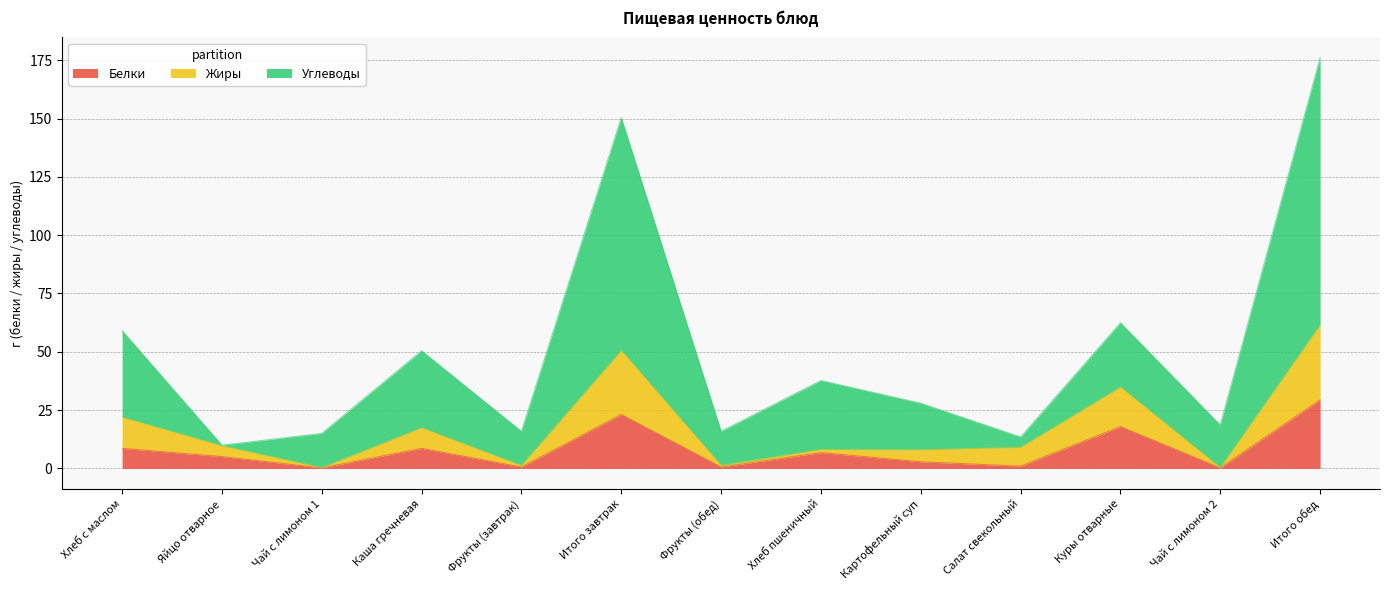

At which label does Калорийность reach its minimum?

Яйцо отварное